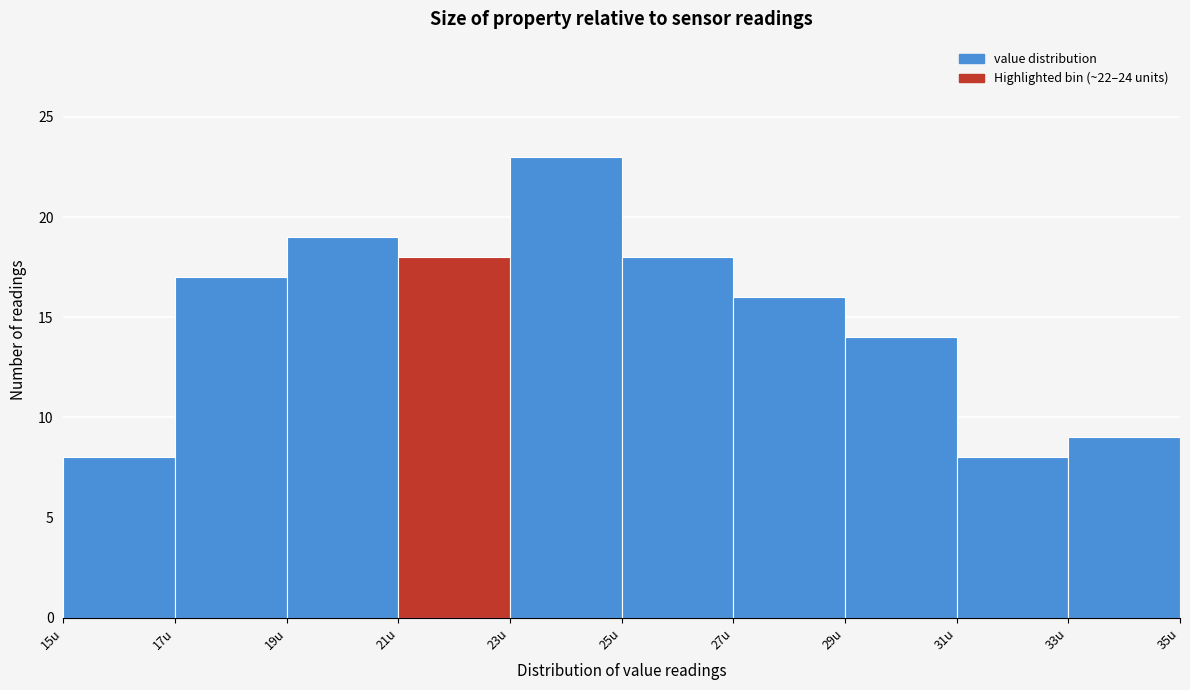

Reading left to right, transcribe this chart: for each bar, give the range it covers on the x-axis and its height. The values are not printed on the chart, so give them approximately, as read against the axis.

15 to 17: 8
17 to 19: 17
19 to 21: 19
21 to 23: 18
23 to 25: 23
25 to 27: 18
27 to 29: 16
29 to 31: 14
31 to 33: 8
33 to 35: 9